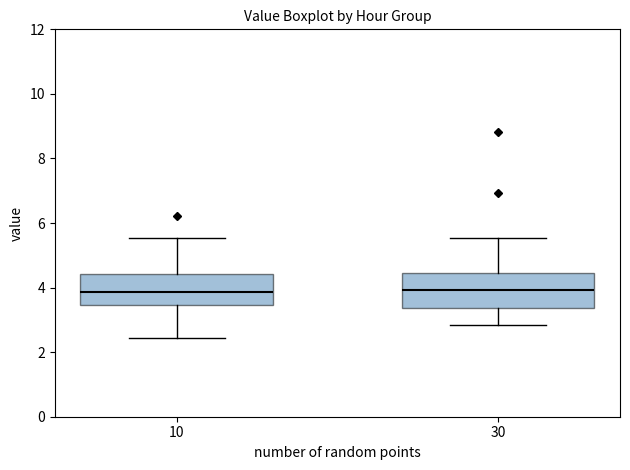

Reading left to right, read every box against the y-axis: the position of its median line, the range the box covers, and the ends of its whiskers. The values are not printed on the chart, so give them approximately, as read against the axis.

10: median 3.8, box 3.4 to 4.4, whiskers 2.4 to 5.6
30: median 4.0, box 3.4 to 4.4, whiskers 2.8 to 5.6